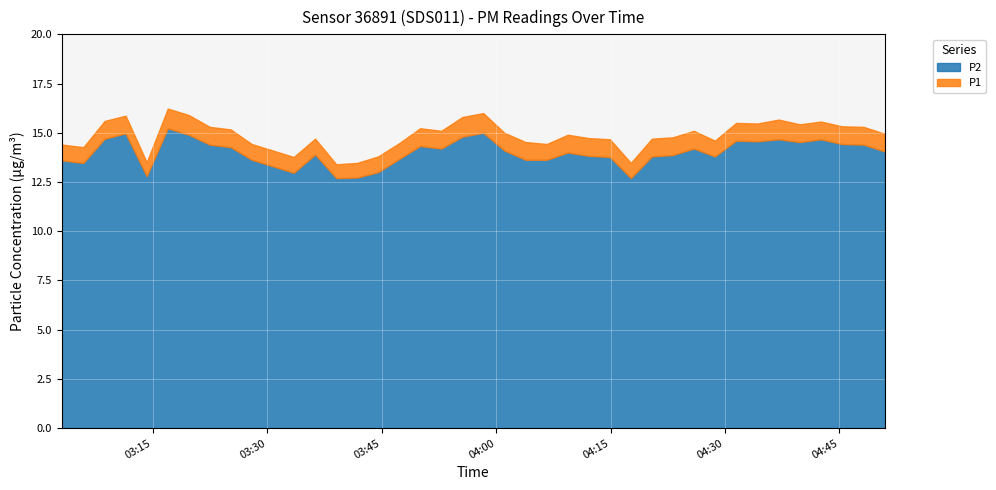

What is the spread (max minus min) of values at 03:16?

1.0